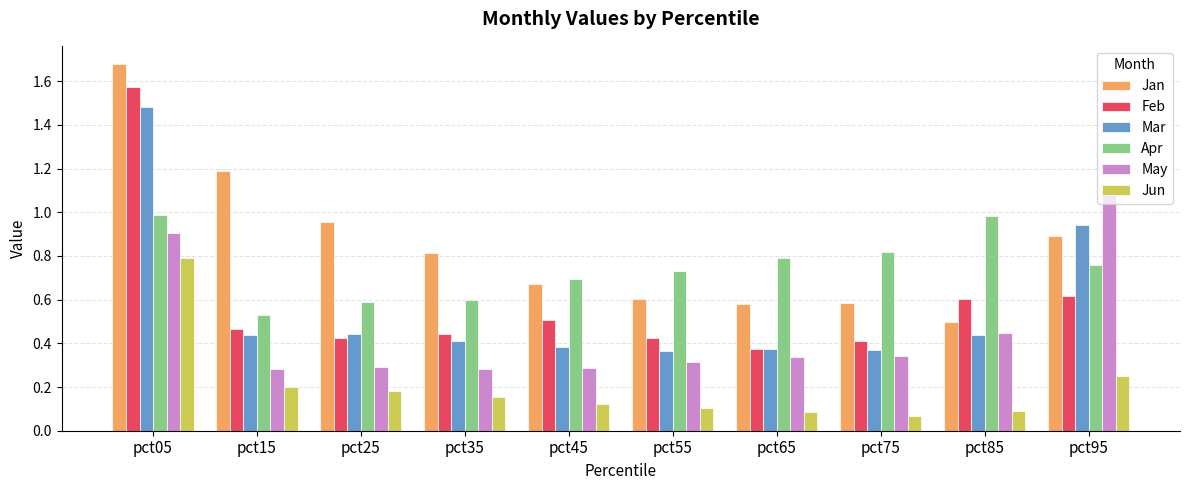

How many bars are there in each group?

6